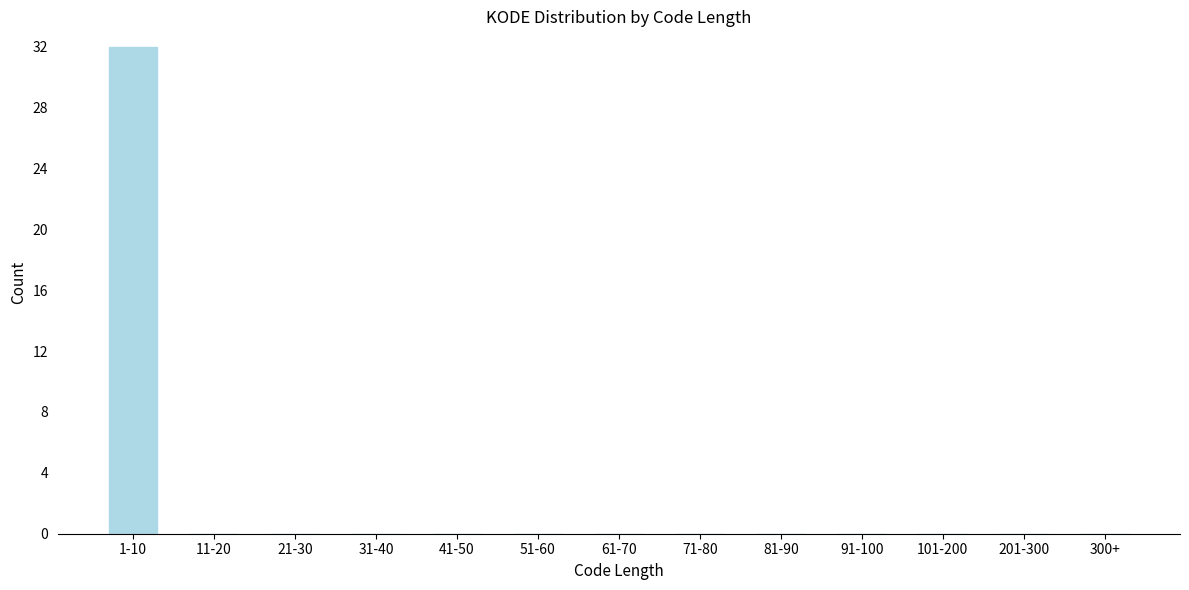

Reading left to right, list all the values displayed in this chart.

1-10=32	11-20=0	21-30=0	31-40=0	41-50=0	51-60=0	61-70=0	71-80=0	81-90=0	91-100=0	101-200=0	201-300=0	300+=0